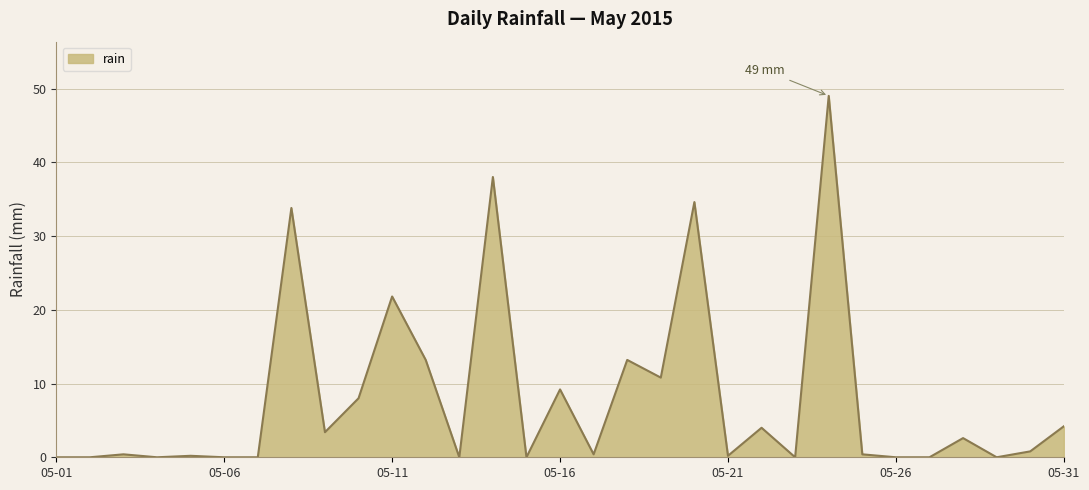

What is the greatest value displayed?

49.0